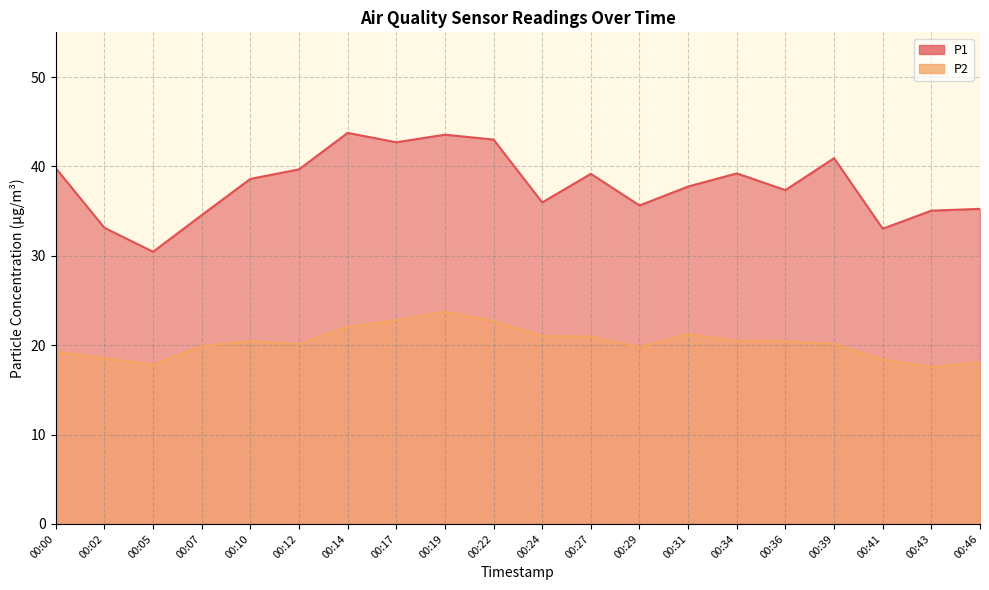

What is the average value of the P2 series?

20.3